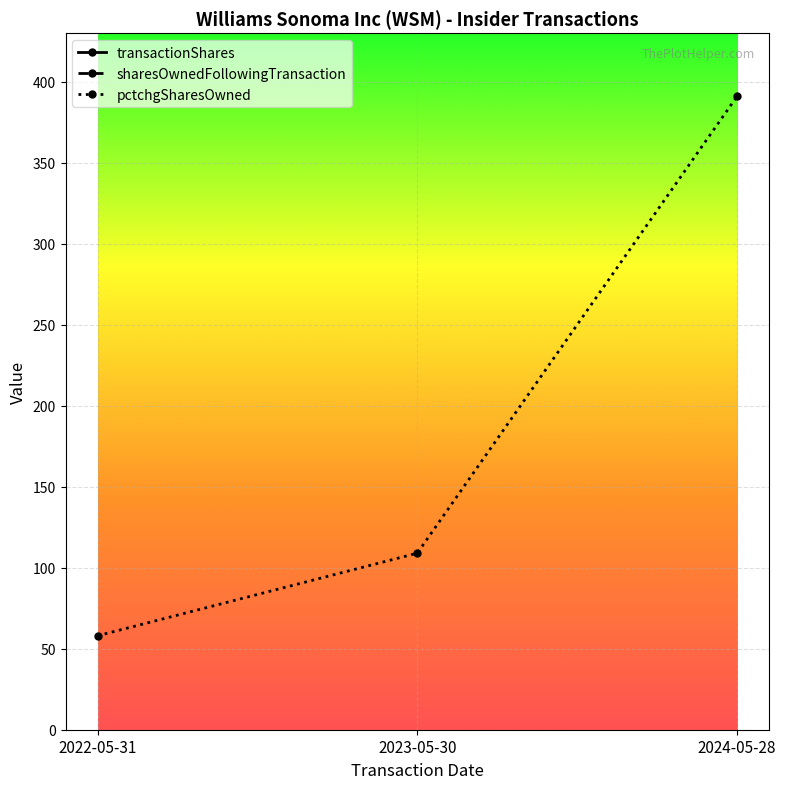

How many lines are shown in the chart?

3